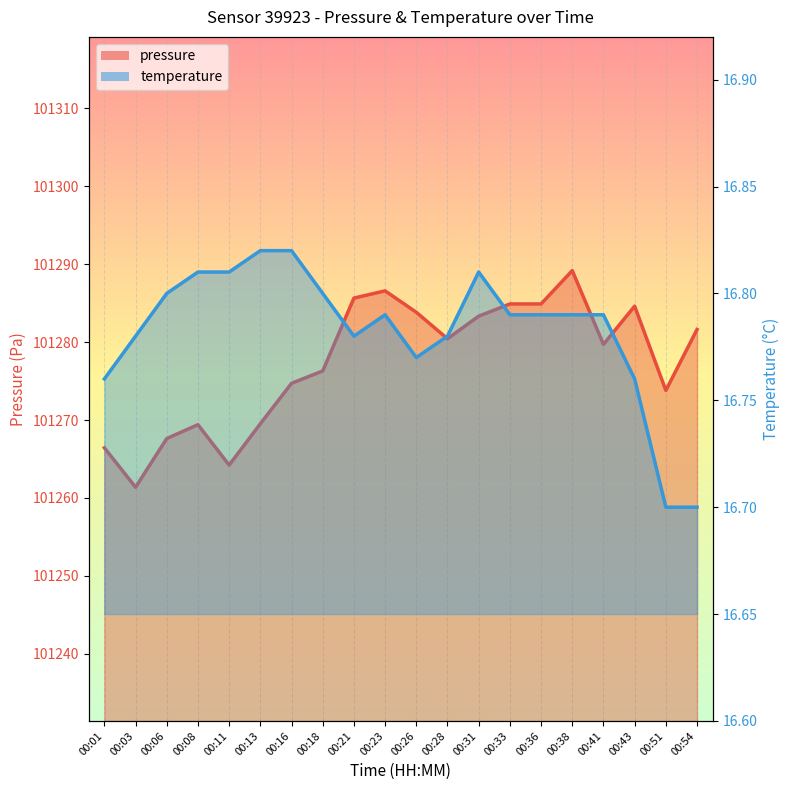

True or false: pressure has a value of 101284.9 at 00:36.

True